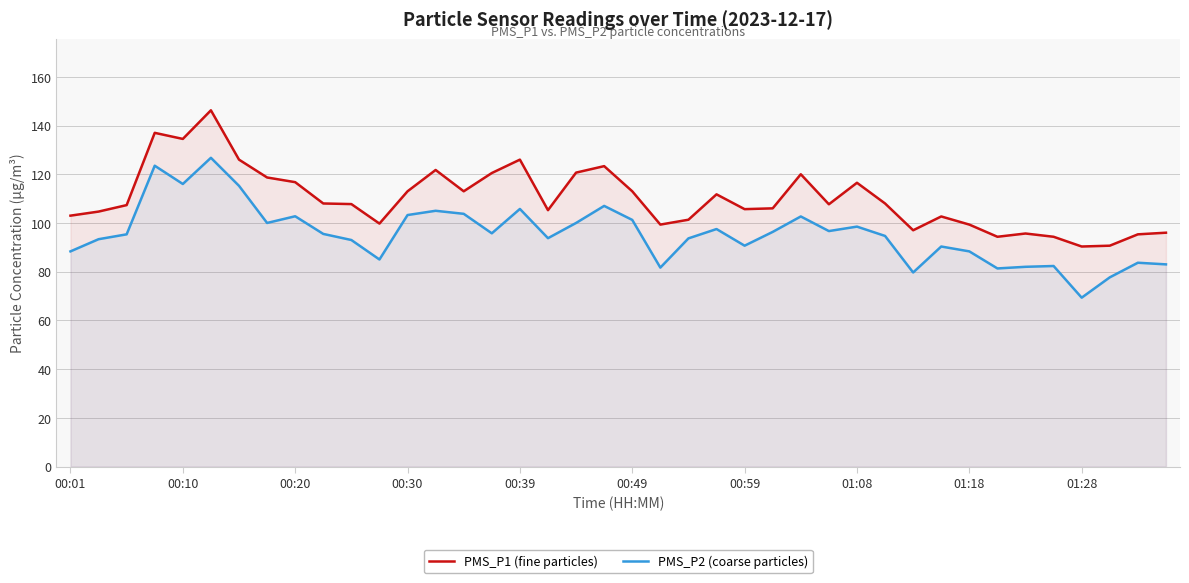

List the series in order of their overall mean, highest first.

PMS_P1 (fine particles), PMS_P2 (coarse particles)